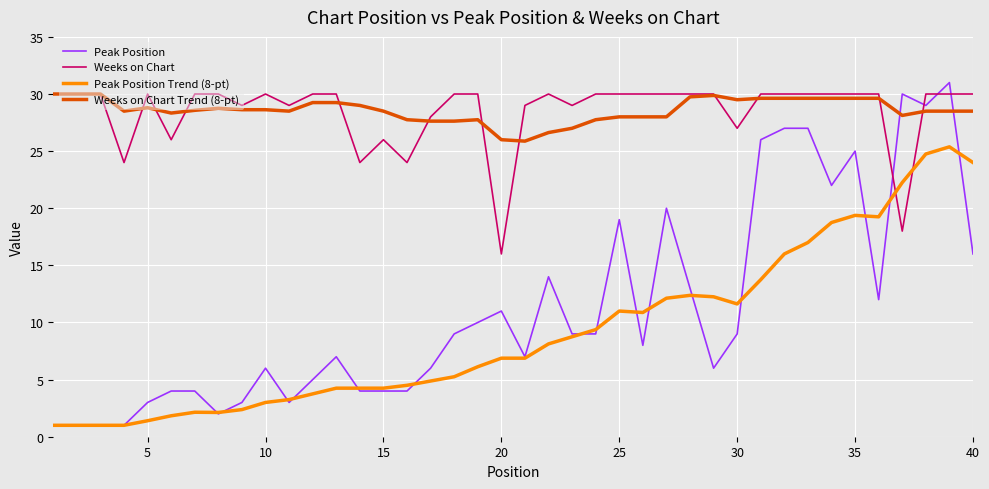

True or false: Weeks on Chart and Peak Position Trend (8-pt) cross at least once.

True